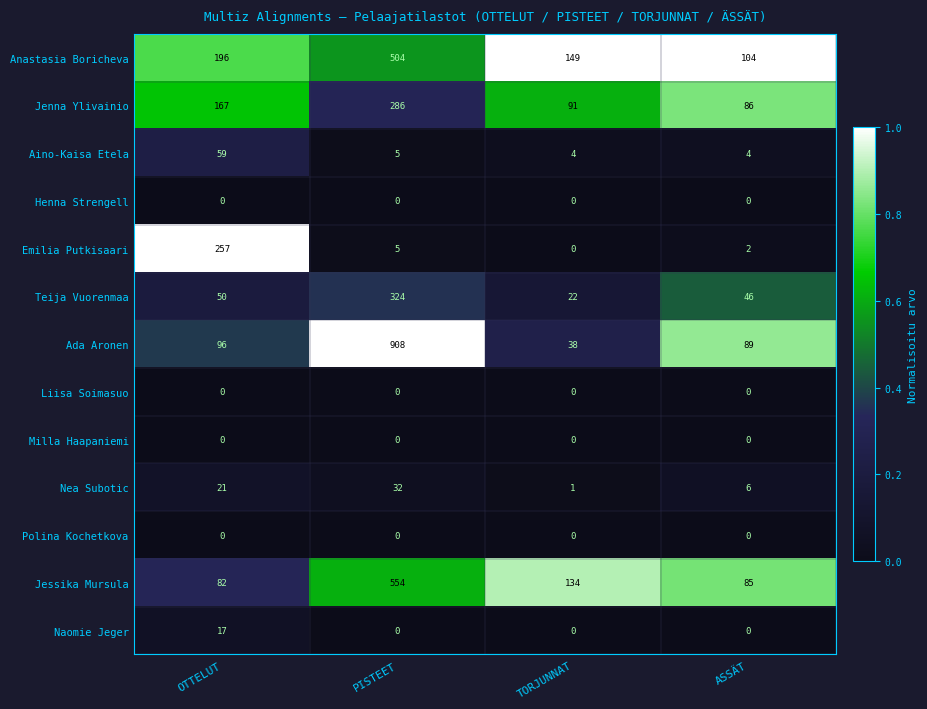

What is the total value across all series at TORJUNNAT?

439